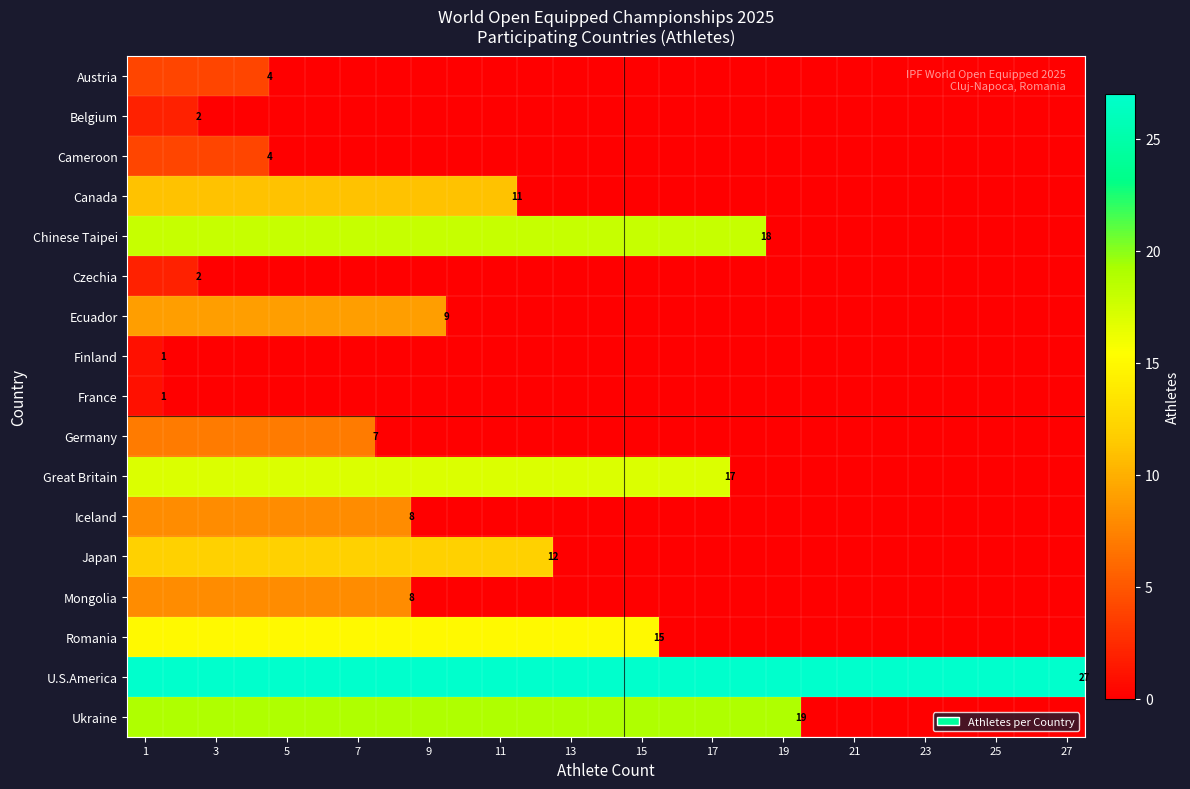

Count the number of data series in this chart.

17